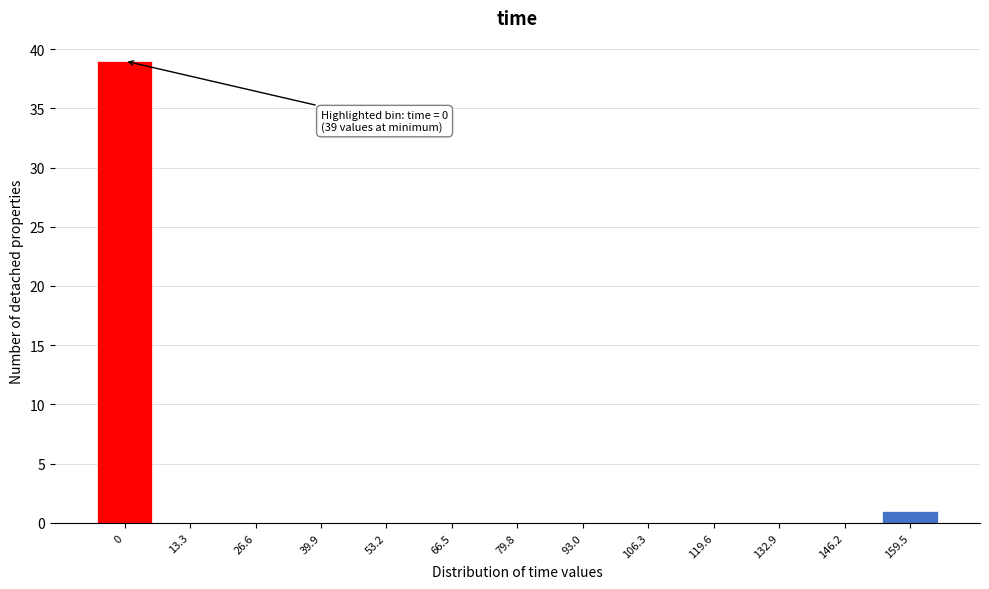

Reading right to left, list all the values displayed in this chart.

159.5=1	146.2=0	132.9=0	119.6=0	106.3=0	93.0=0	79.8=0	66.5=0	53.2=0	39.9=0	26.6=0	13.3=0	0=39